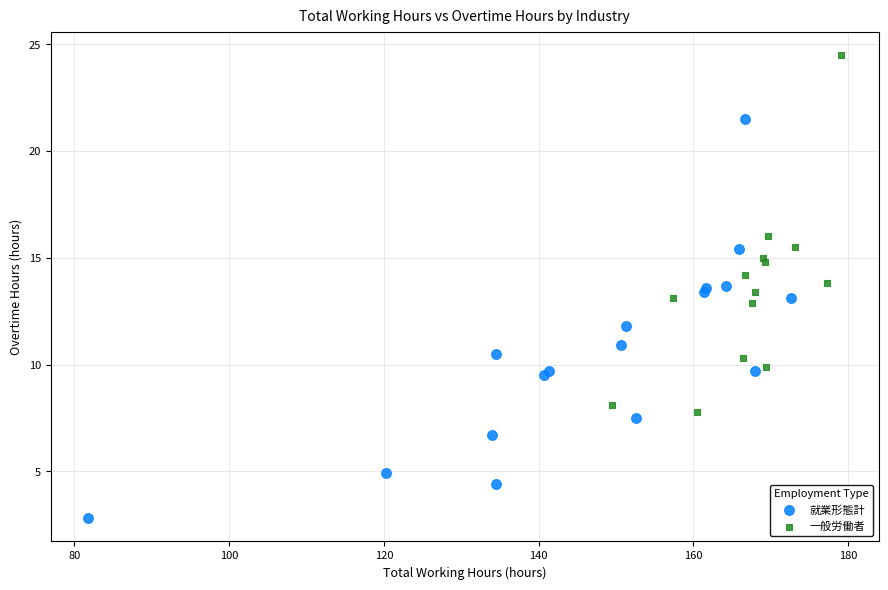

Which series reaches the maximum Y coordinate?

一般労働者